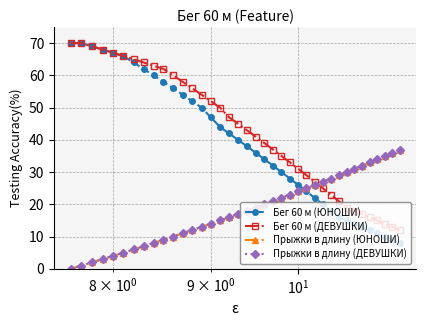

Reading left to right, extract all data points from this chart.

Бег 60 м (ЮНОШИ): 70	70	69	68	67	66	64	62	60	58	56	54	52	50	47	44	42	40	38	36	34	32	30	28	26	24	22	20	18	16	15	14	13	12	11	10	9	8
Бег 60 м (ДЕВУШКИ): 70	70	69	68	67	66	65	64	63	62	60	58	56	54	52	50	47	45	43	41	39	37	35	33	31	29	27	25	23	21	19	18	17	16	15	14	13	12
Прыжки в длину (ЮНОШИ): 0	1	2	3	4	5	6	7	8	9	10	11	12	13	14	15	16	17	18	19	20	21	22	23	24	25	26	27	28	29	30	31	32	33	34	35	36	37
Прыжки в длину (ДЕВУШКИ): 0	1	2	3	4	5	6	7	8	9	10	11	12	13	14	15	16	17	18	19	20	21	22	23	24	25	26	27	28	29	30	31	32	33	34	35	36	37